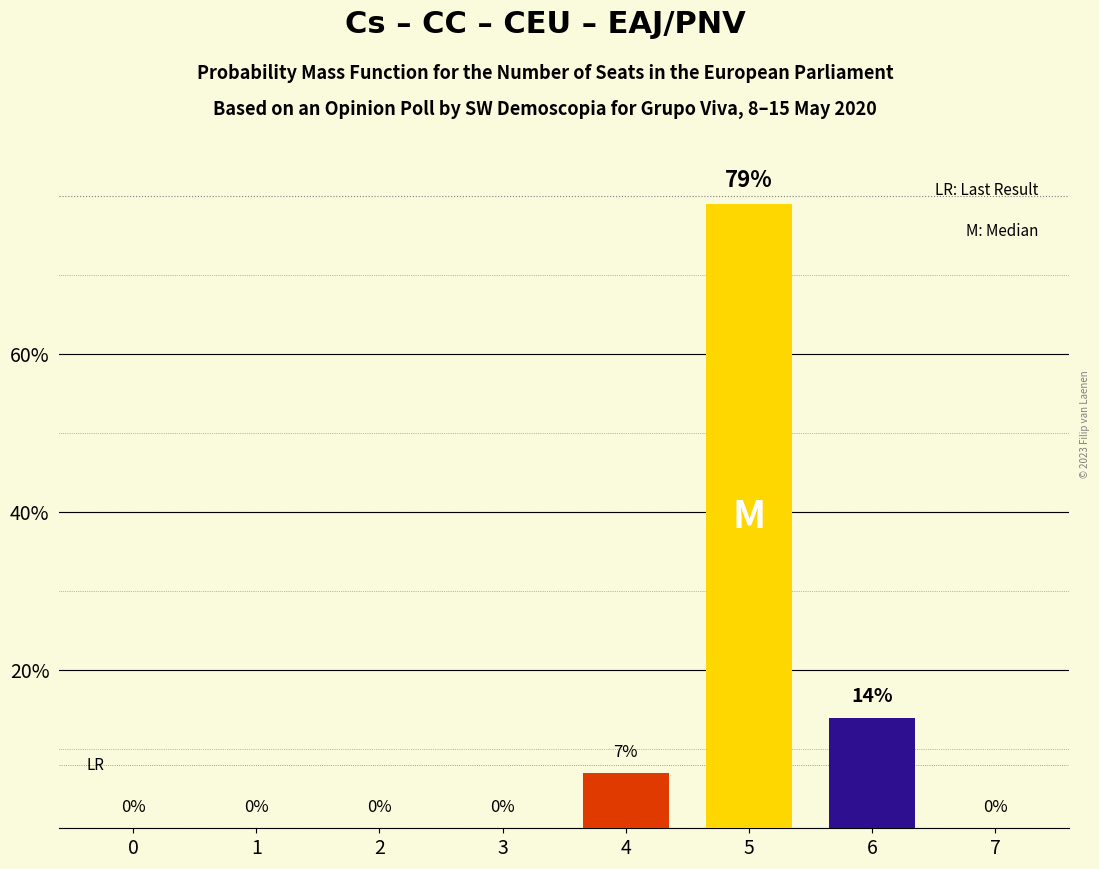

What is the maximum value shown in the chart?

79